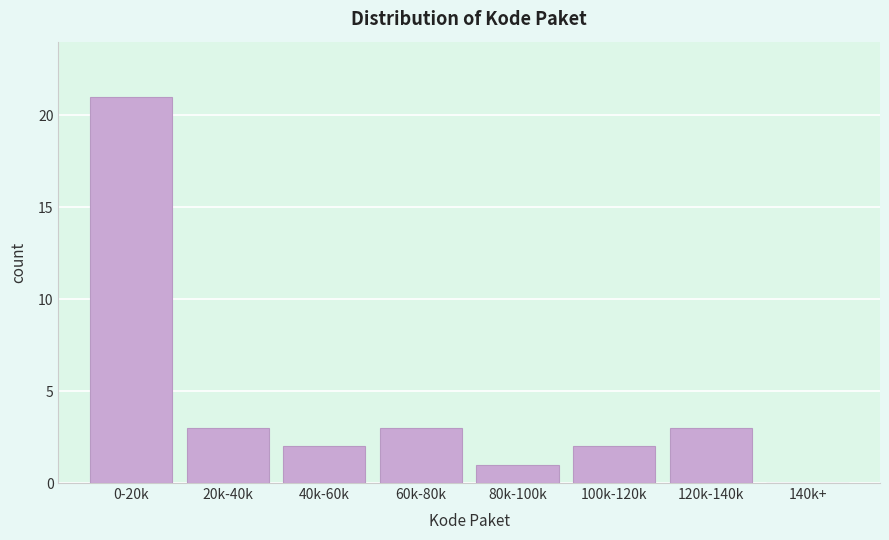

Reading left to right, extract all data points from this chart.

0-20k=21	20k-40k=3	40k-60k=2	60k-80k=3	80k-100k=1	100k-120k=2	120k-140k=3	140k+=0